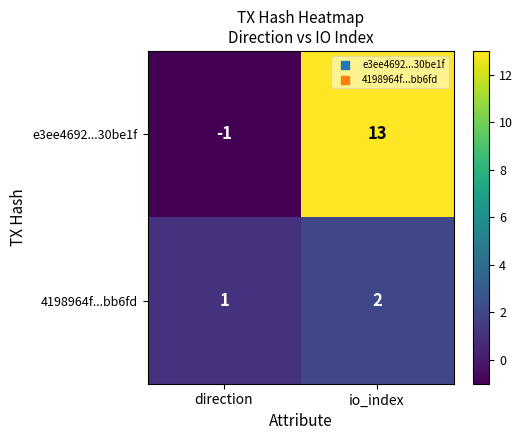

Read the e3ee4692...30be1f value at io_index.

13